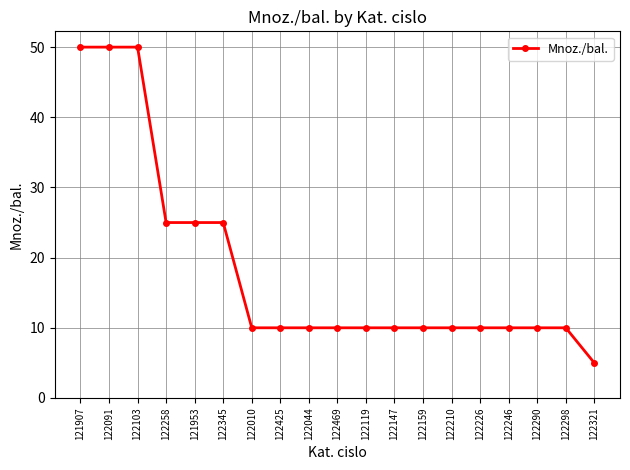

Read the value at 122298, to the nearest 5.

10